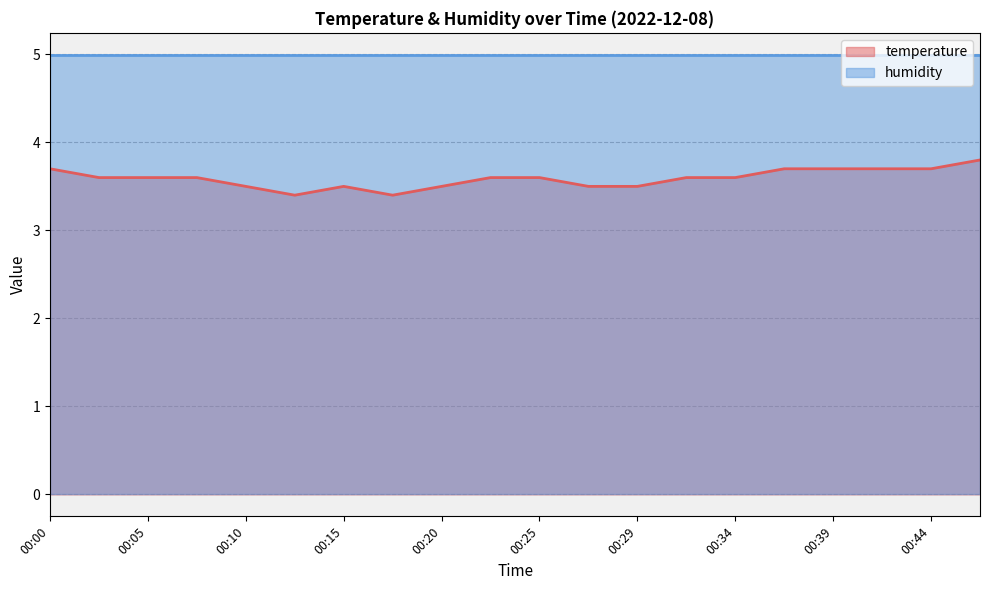

At which category does the data reach its first local valley?

00:12